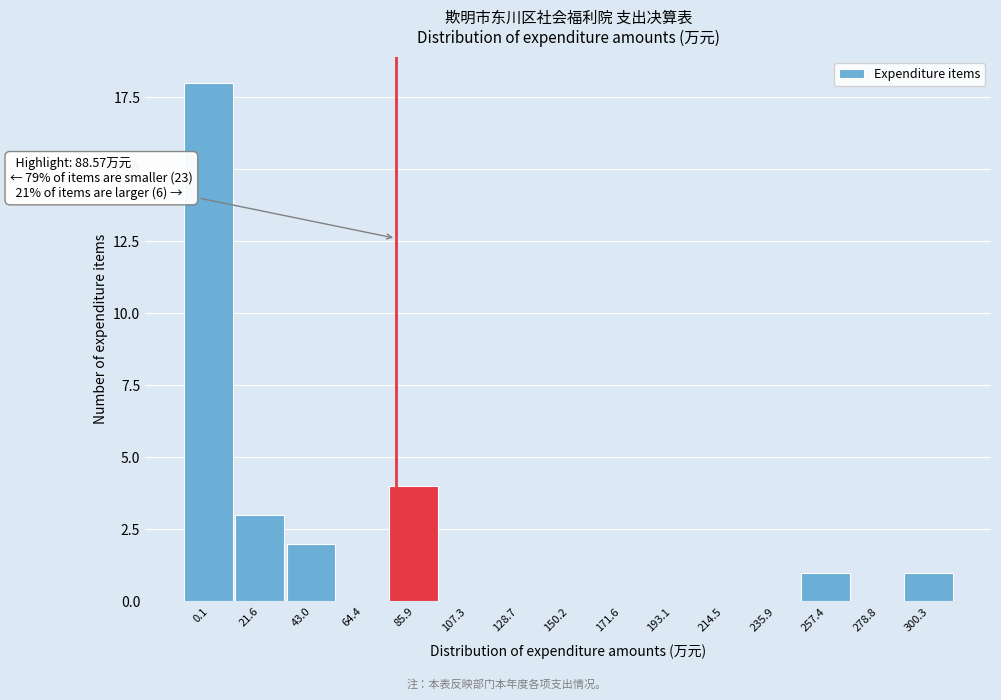

Reading left to right, transcribe all the data shown in this chart.

0.1=18	21.6=3	43.0=2	64.4=0	85.9=4	107.3=0	128.7=0	150.2=0	171.6=0	193.1=0	214.5=0	235.9=0	257.4=1	278.8=0	300.3=1